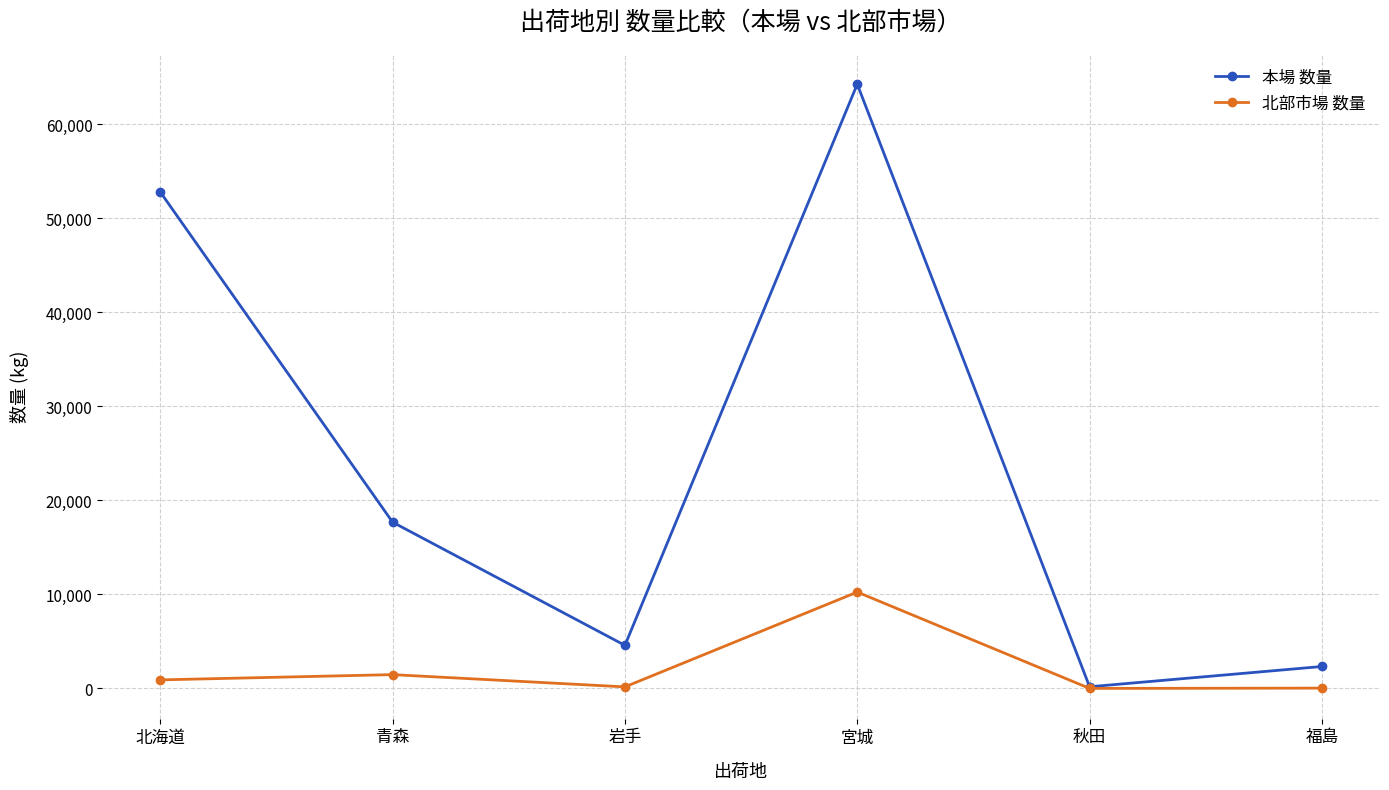

What are all the series names shown in the legend?

本場 数量, 北部市場 数量